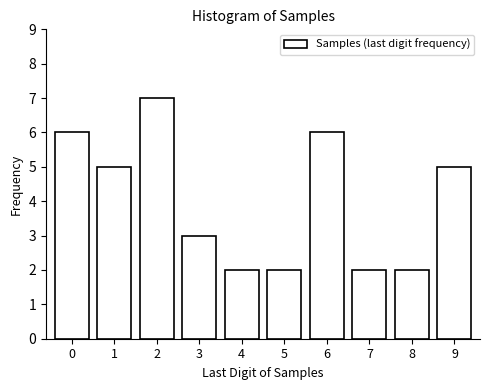

Reading left to right, list all the values displayed in this chart.

0=6	1=5	2=7	3=3	4=2	5=2	6=6	7=2	8=2	9=5